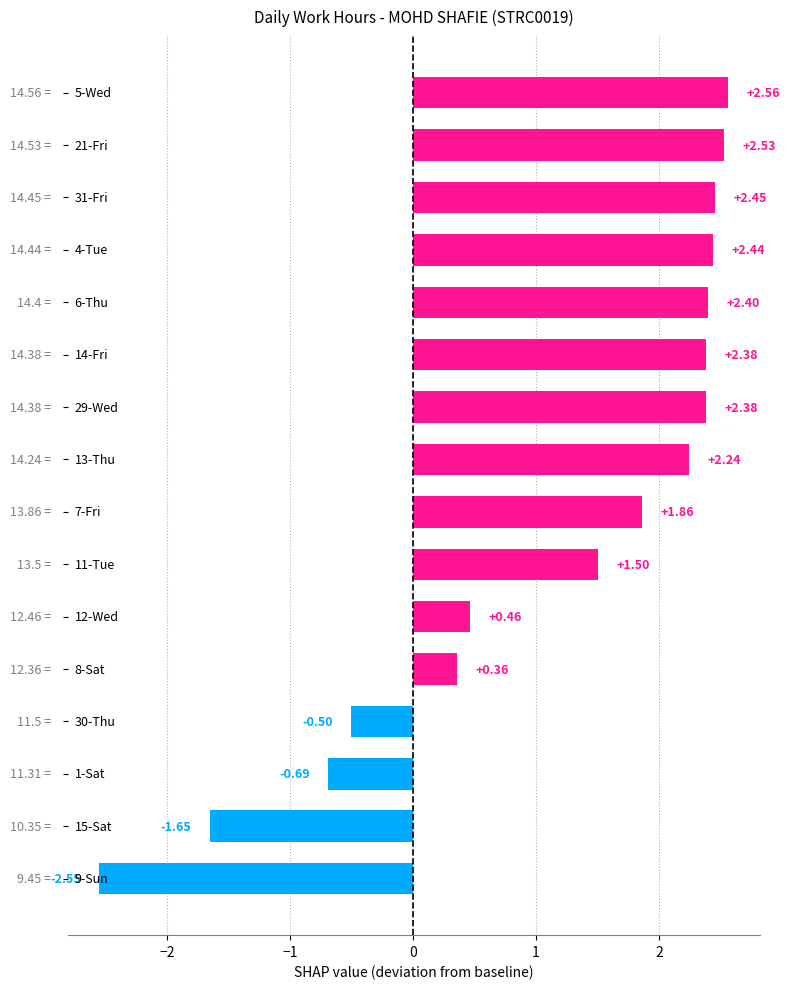

What is the average value?

1.1